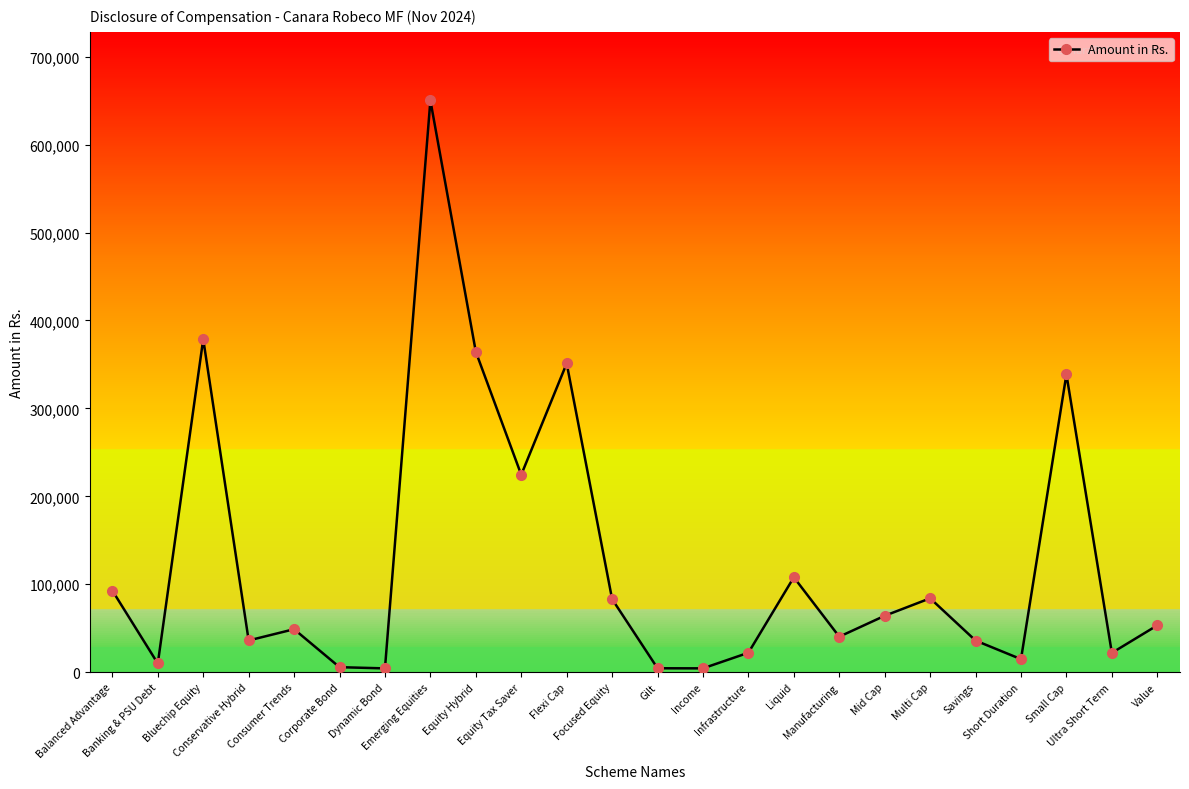

True or false: there are more than 0 points higher than both neighbors.

True